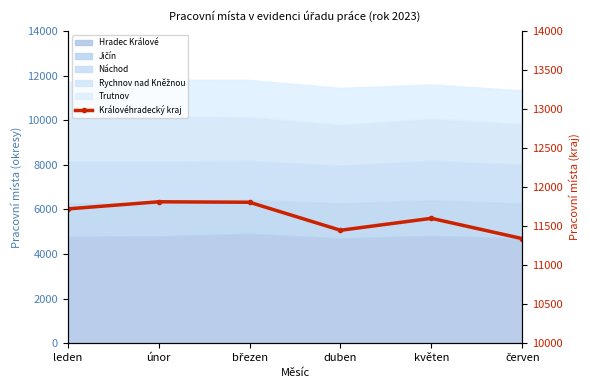

What is the label of the 3rd point from the right?

duben